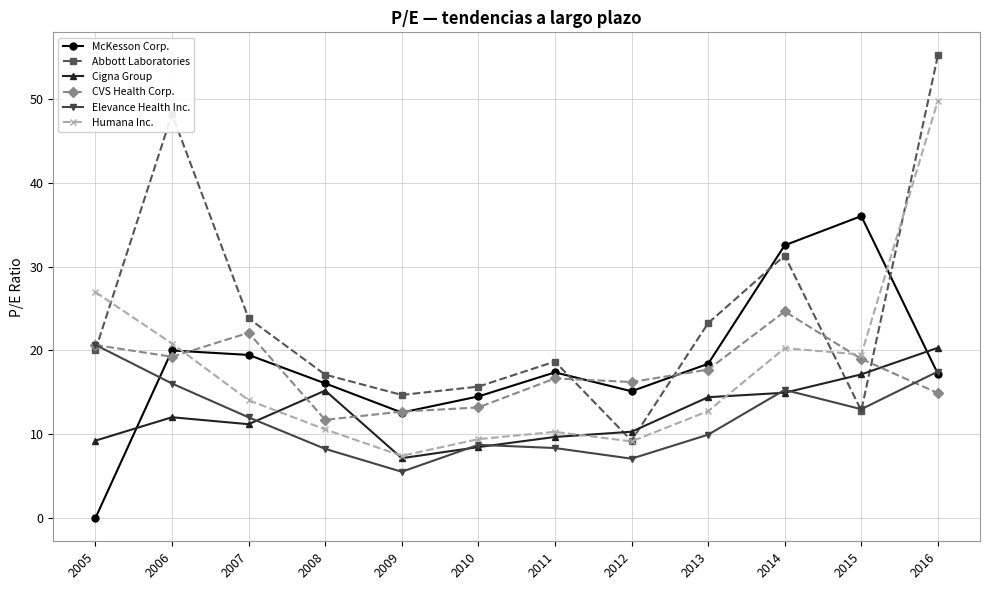

True or false: Cigna Group and Humana Inc. cross at least once.

True